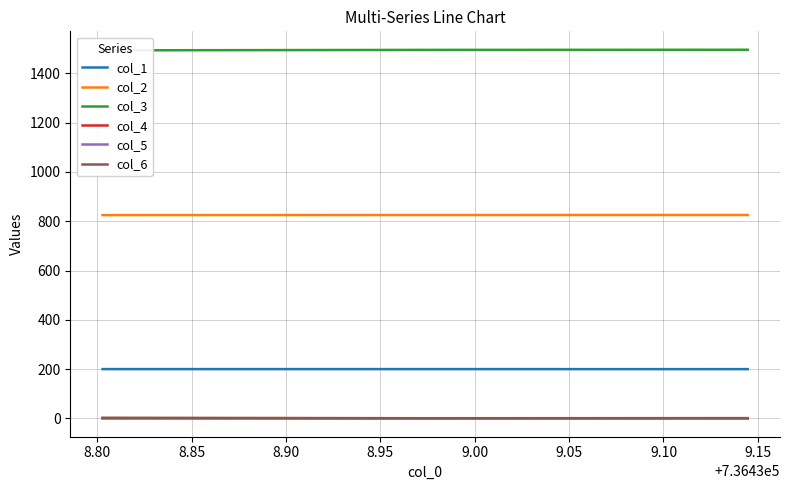

What is the value of the col_4 point at the 3rd from the left?

0.3